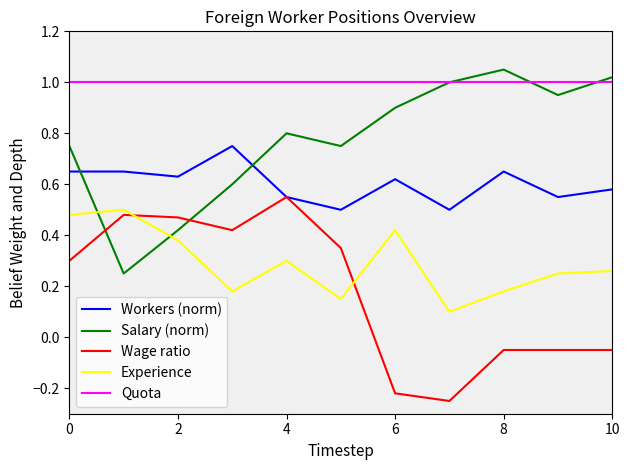

Which series has the largest total across all categories?

Quota